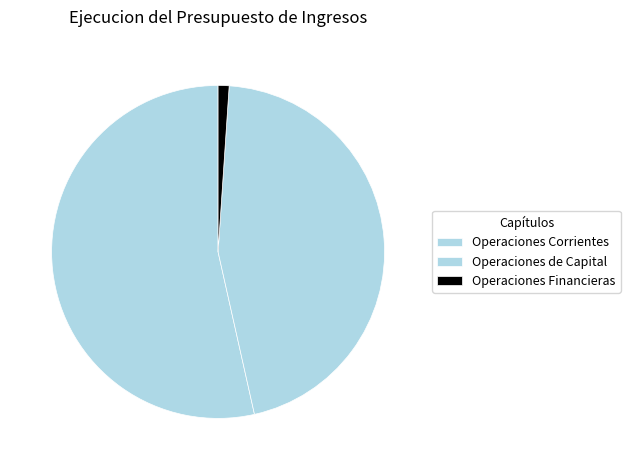

Which category has the biggest portion of the pie?

Operaciones Corrientes